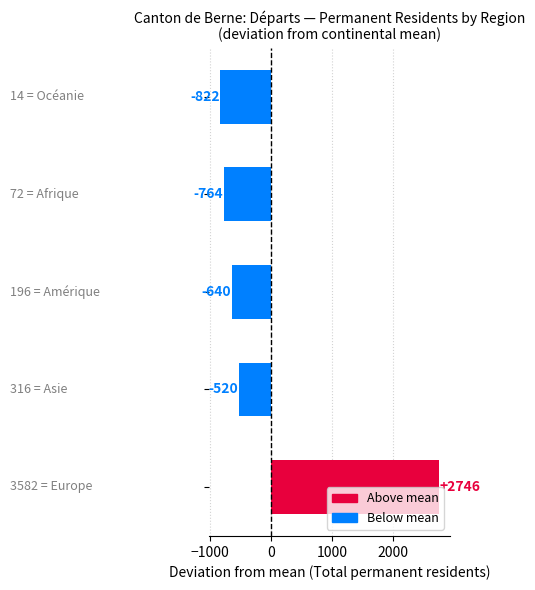

What is the minimum value shown in the chart?

-822